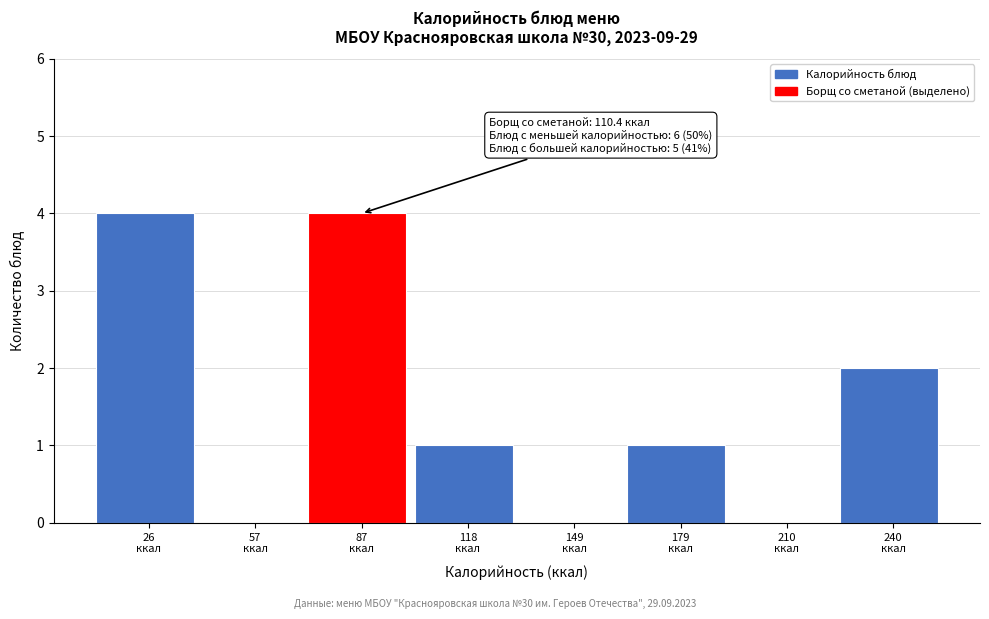

What is the sum of all values?

12